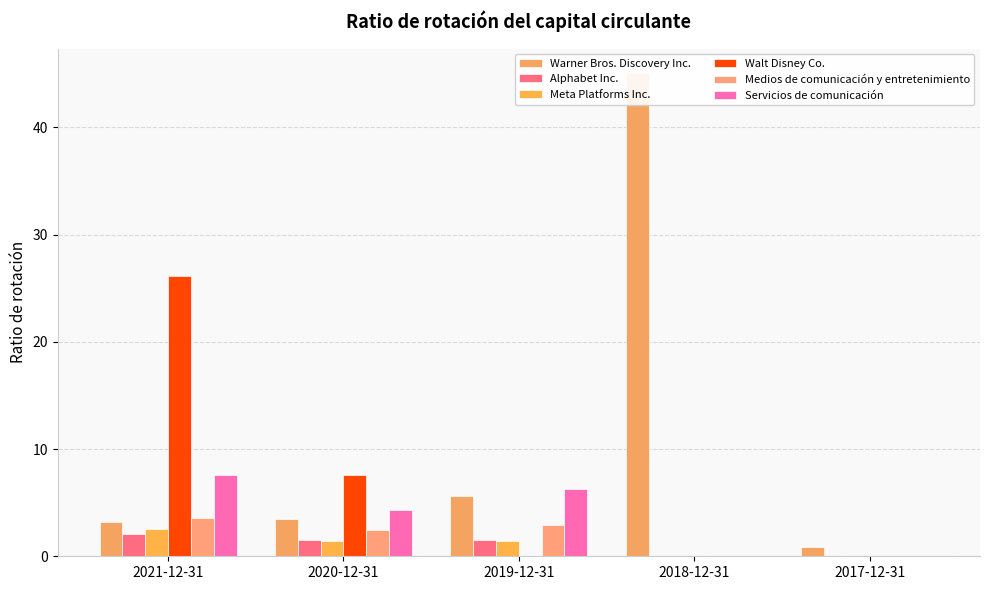

What value does the Warner Bros. Discovery Inc. series have at 2019-12-31?

5.6